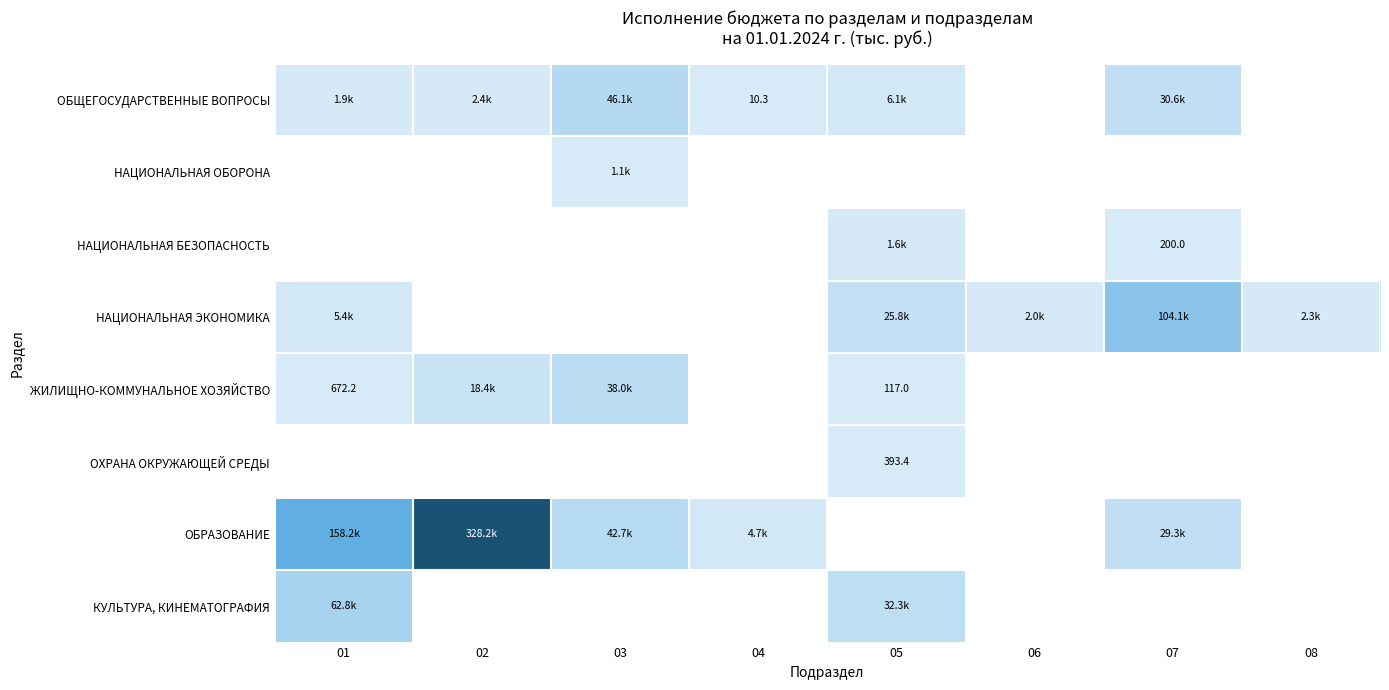

At how many categories does at least one series exceed 182837?

1